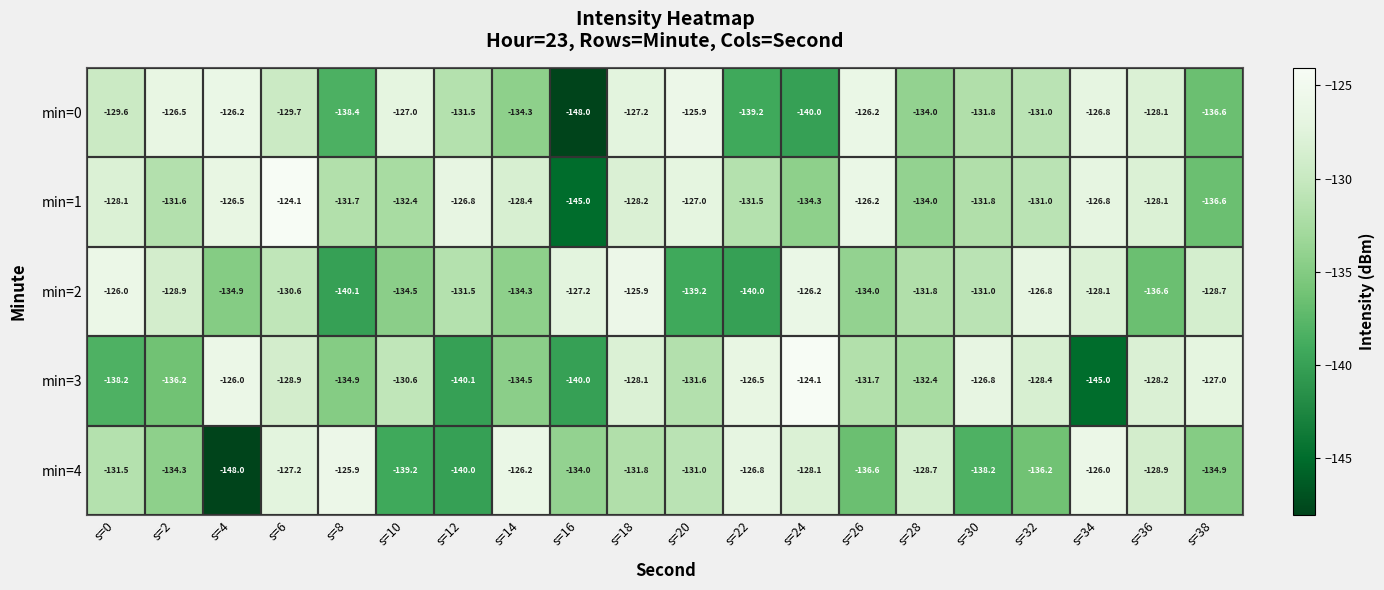

The value of min=2 at s=22 is -97.4. True or false?

False